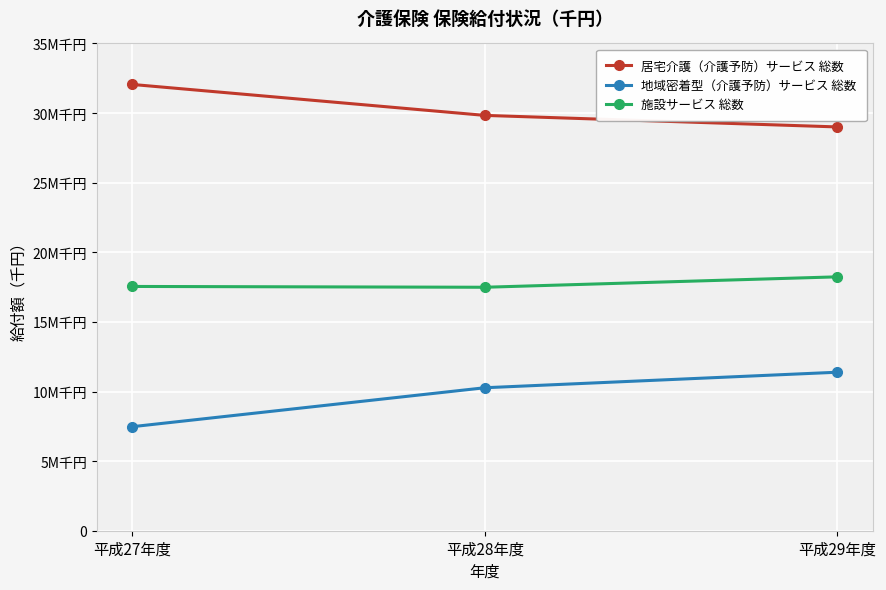

Does the chart have visible grid lines?

Yes